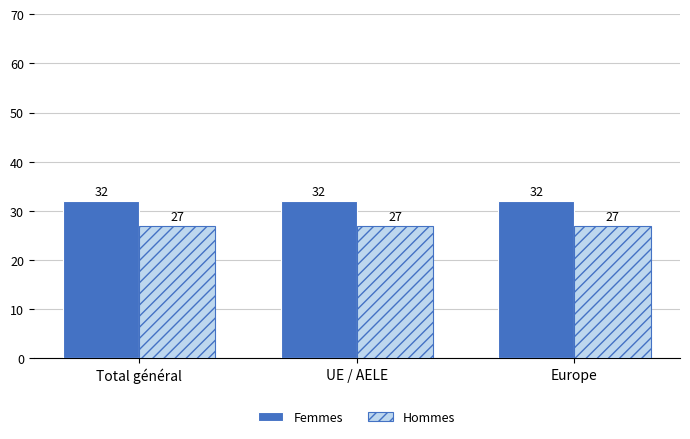

What is the maximum value for Femmes?

32